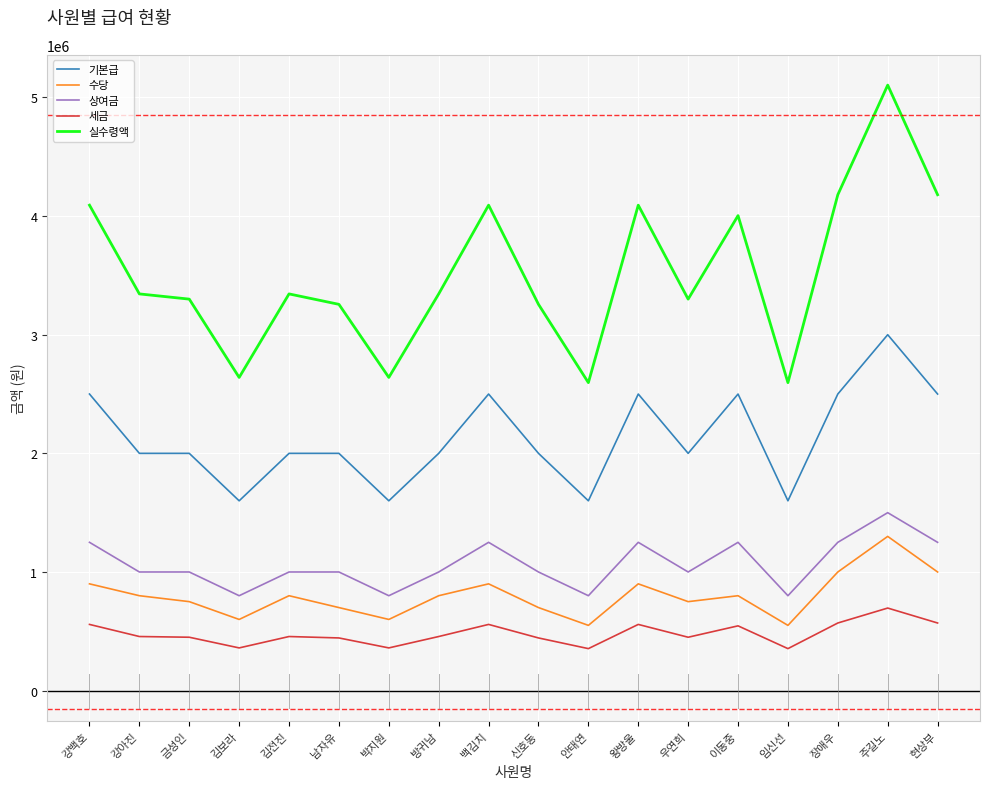

Is it true that 세금 equals 354000 at 안태연?

True